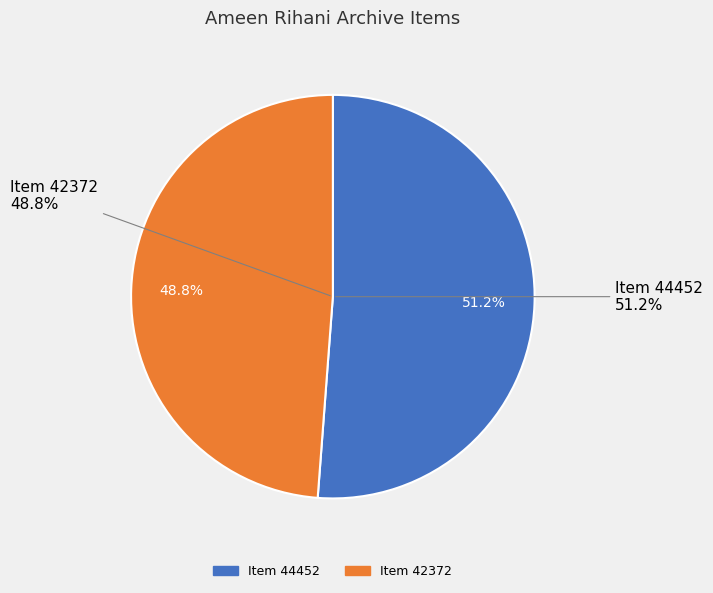

What portion of the pie excludes Ameen Rihani: English Letters (Item 42372)?

51.2%